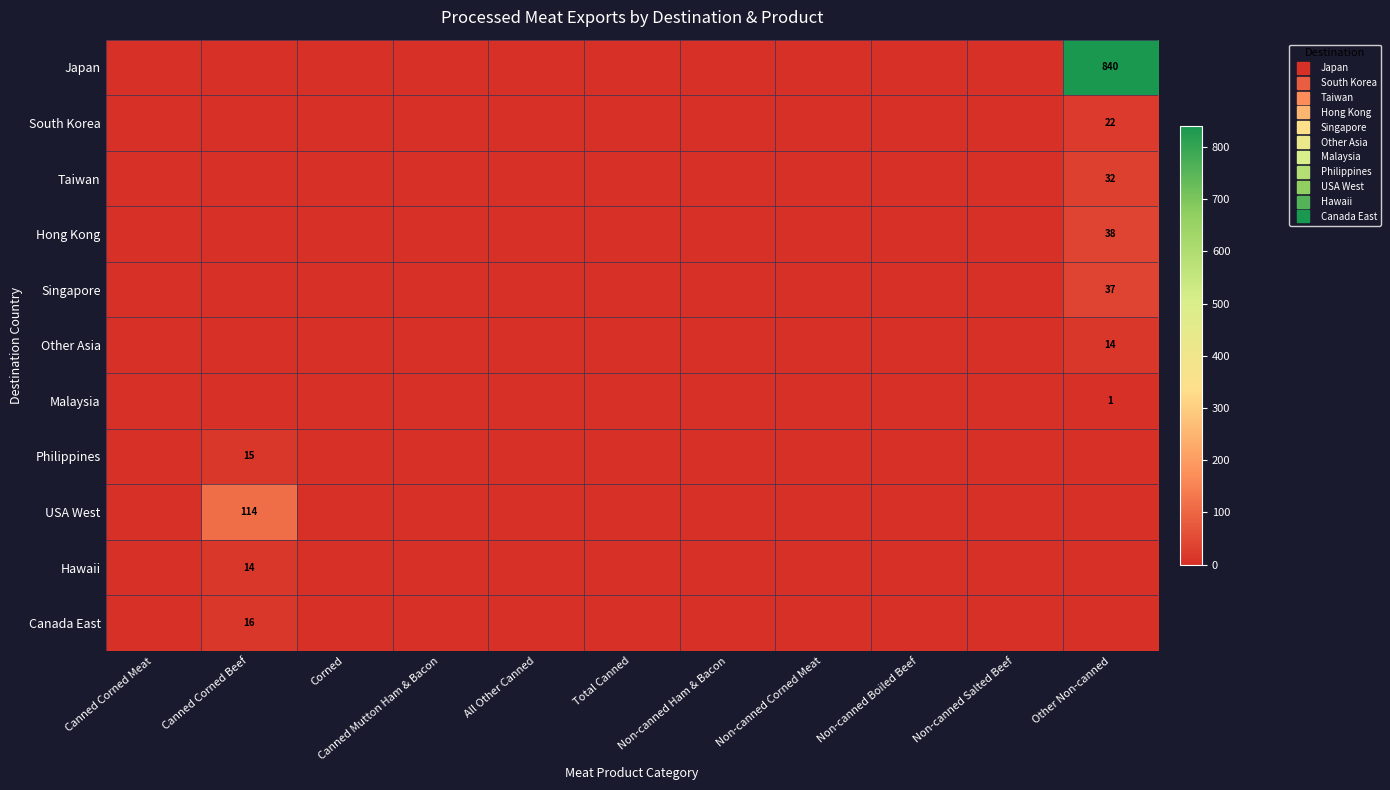

Is it true that Canada East equals 0 at Other Non-canned?

True